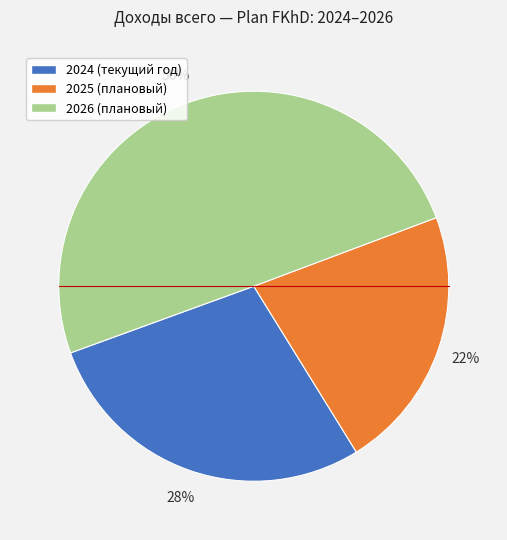

Rank the categories by value from lowest to highest.

2025 (плановый), 2024 (текущий год), 2026 (плановый)